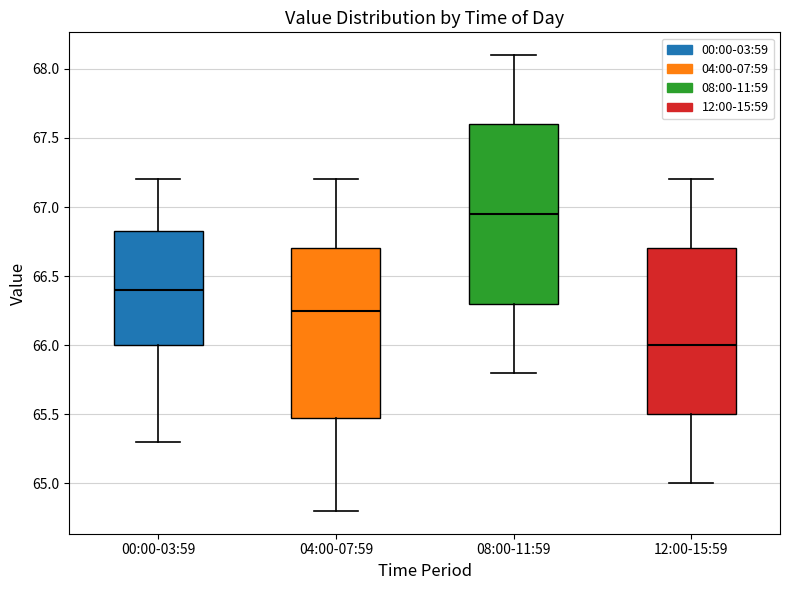

Where is the upper edge of the box for 00:00-03:59 on the y-axis? The values are not printed on the chart, so give them approximately, as read against the axis.

66.85